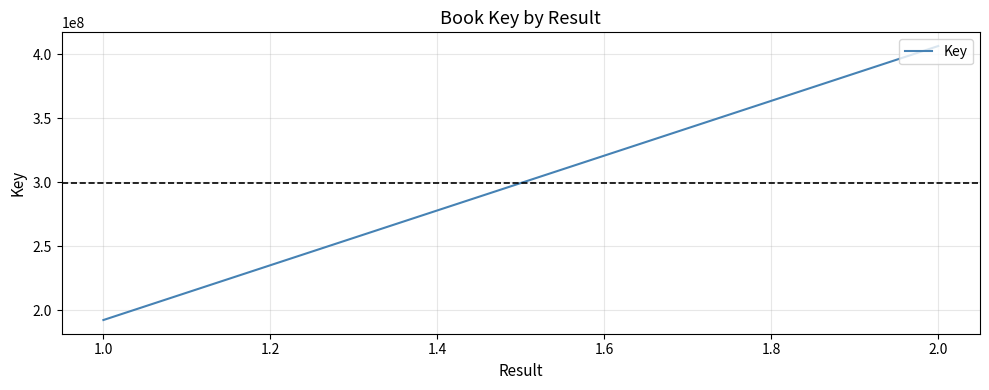

What is the difference between the maximum and minimum values?

214072815